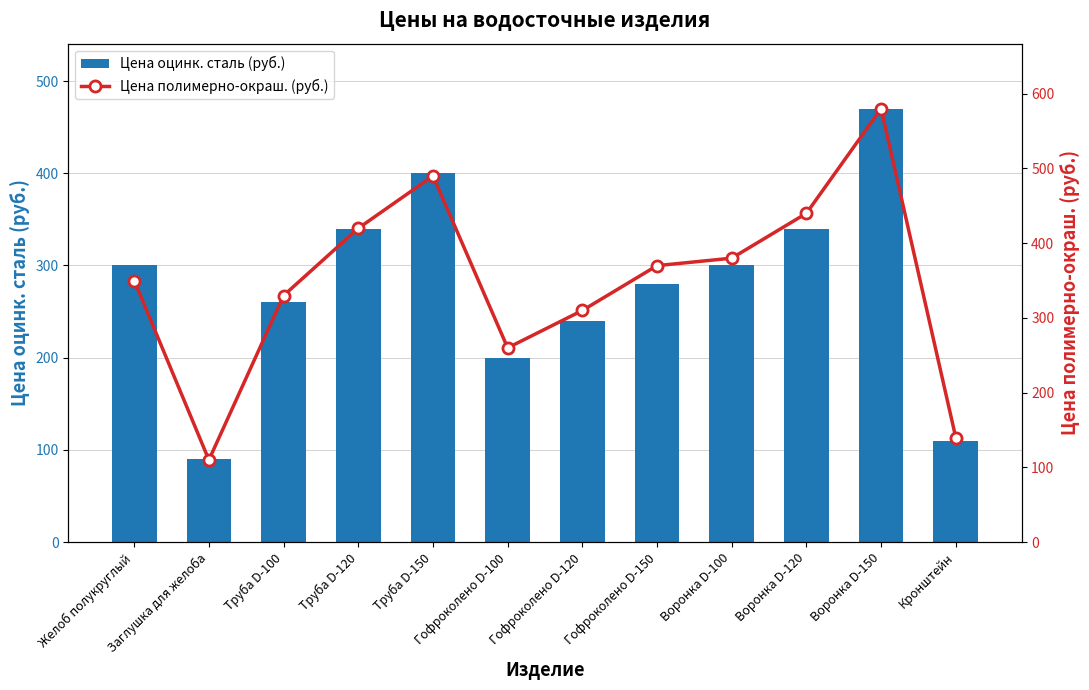

At which category does the chart reach its peak across all series?

Воронка D-150